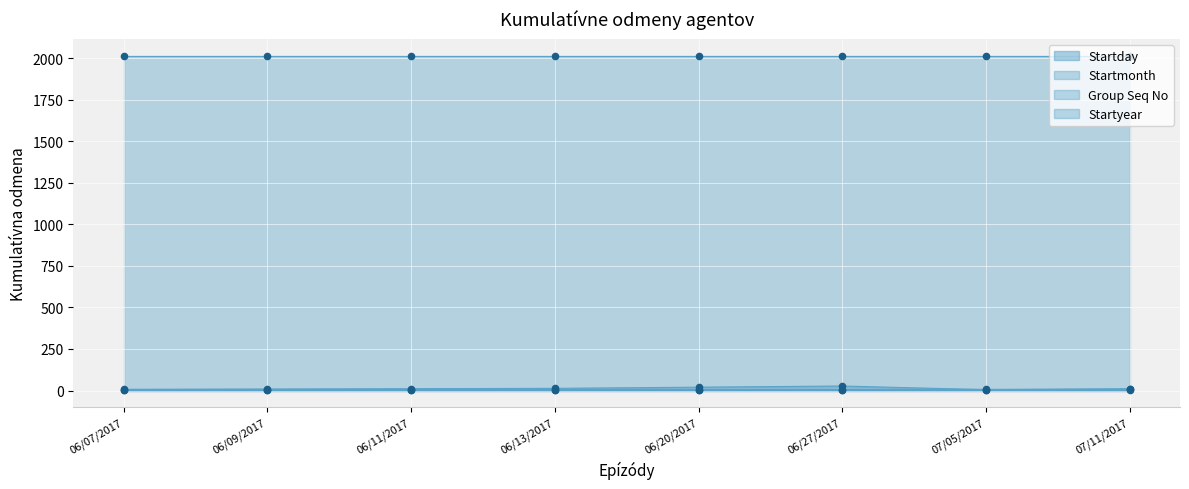

Which series has the largest Y range (max minus min)?

Startday